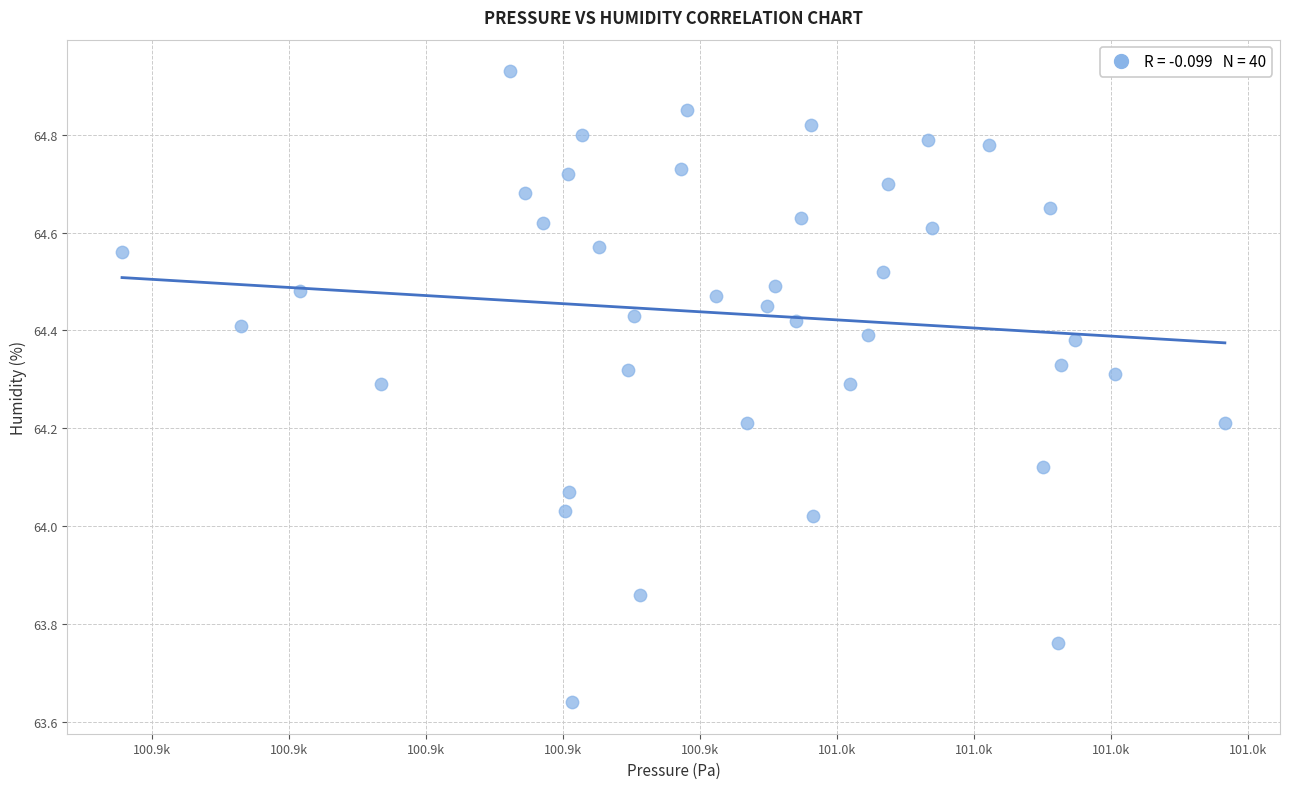

What is the range of Y values (max minus min)?

1.3